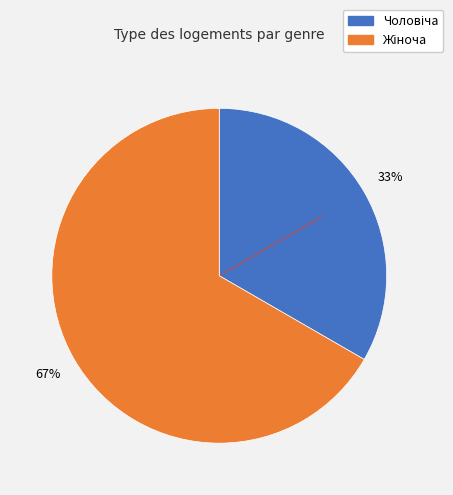

Does any single category account for the majority?

Yes